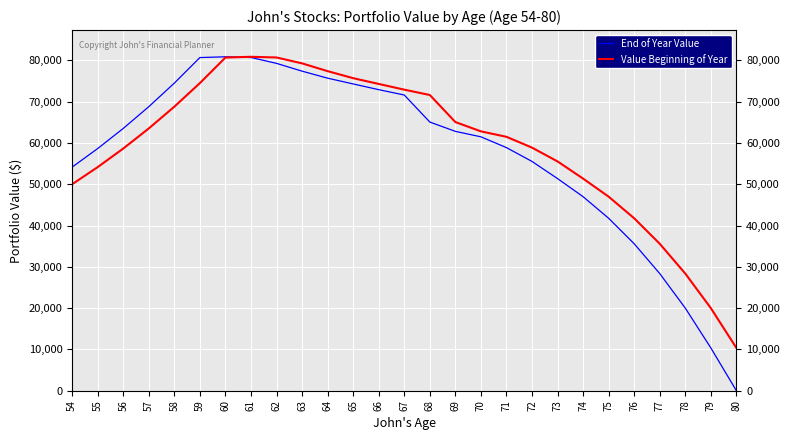

Is this an area chart (filled region under the line)?

No